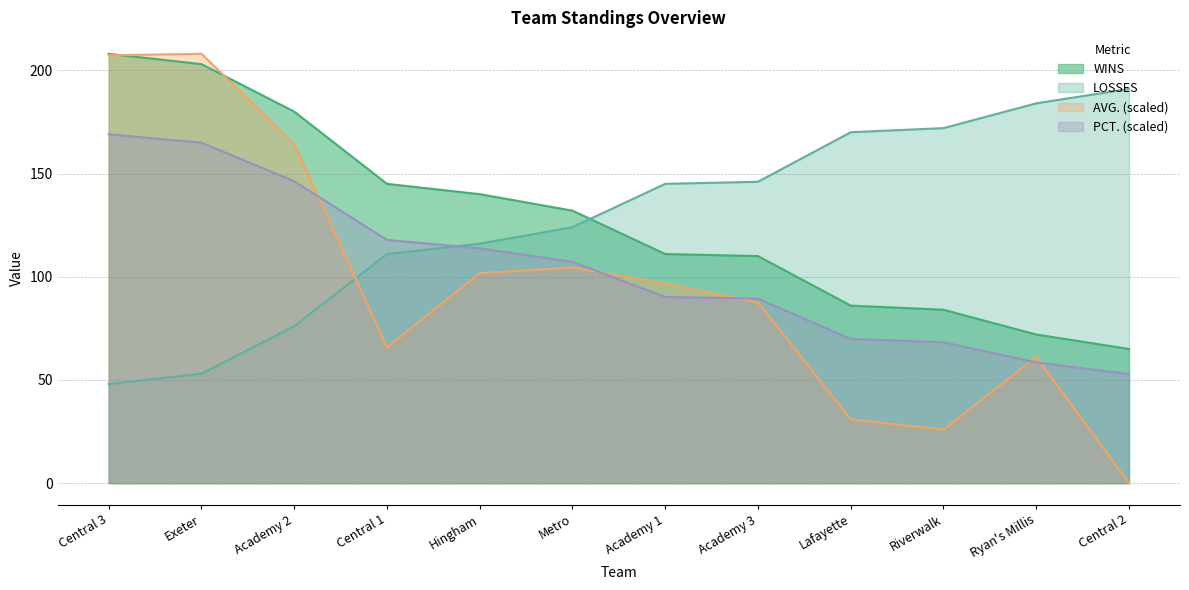

Which series has the widest spread of values?

AVG. (scaled)